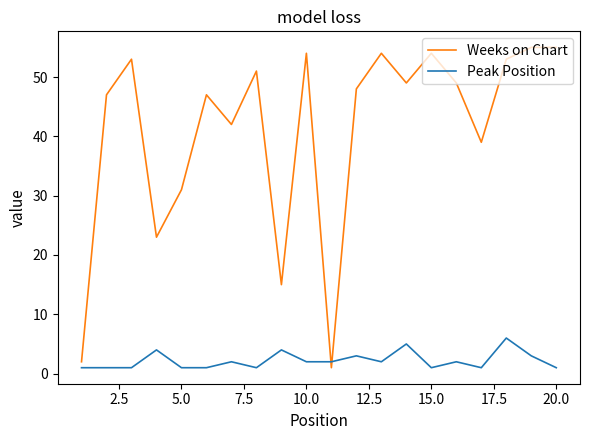

Rank the series by their maximum value, from highest to lowest.

Weeks on Chart, Peak Position